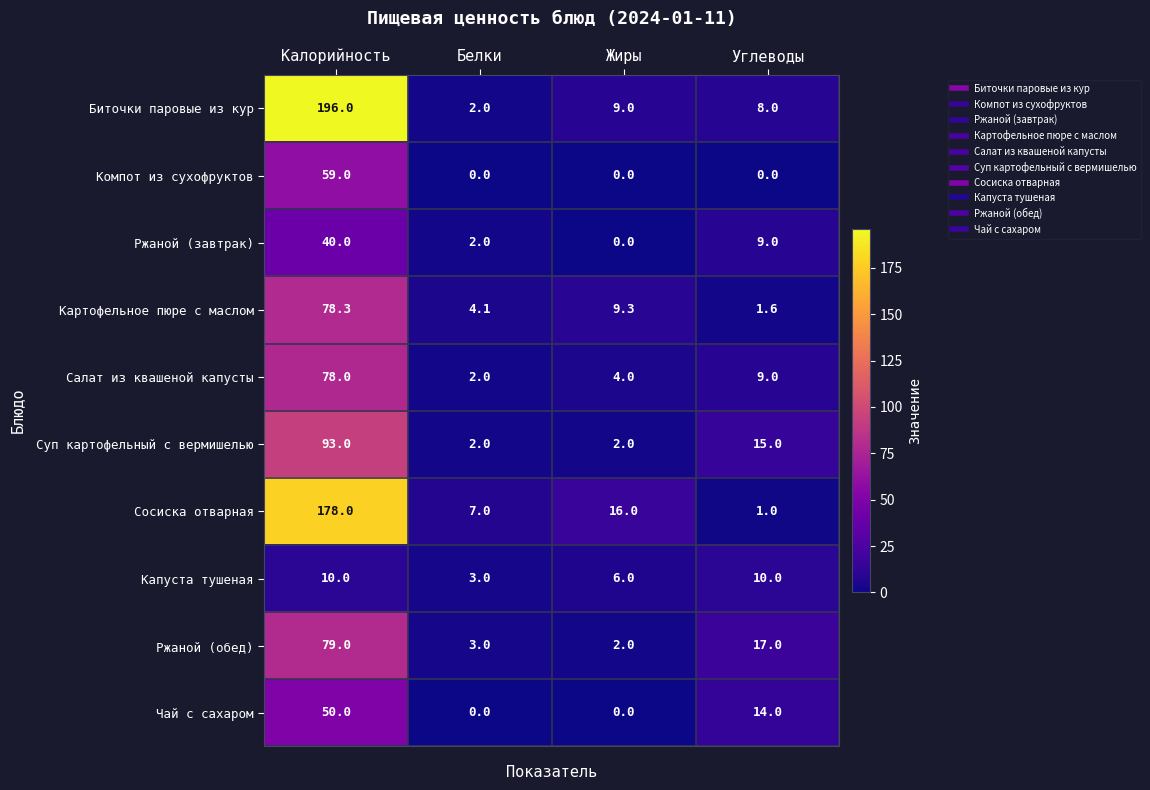

Which series has the largest total across all categories?

Биточки паровые из кур